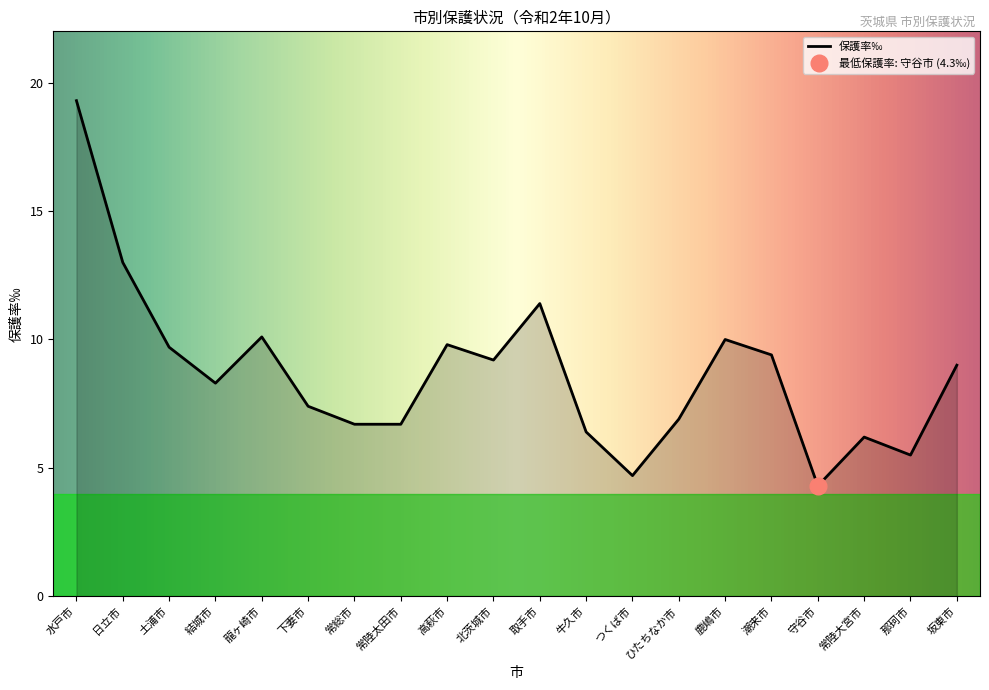

Rank the categories by value from highest to lowest.

水戸市, 日立市, 取手市, 龍ヶ崎市, 鹿嶋市, 高萩市, 土浦市, 潮来市, 北茨城市, 坂東市, 結城市, 下妻市, ひたちなか市, 常総市, 常陸太田市, 牛久市, 常陸大宮市, 那珂市, つくば市, 守谷市